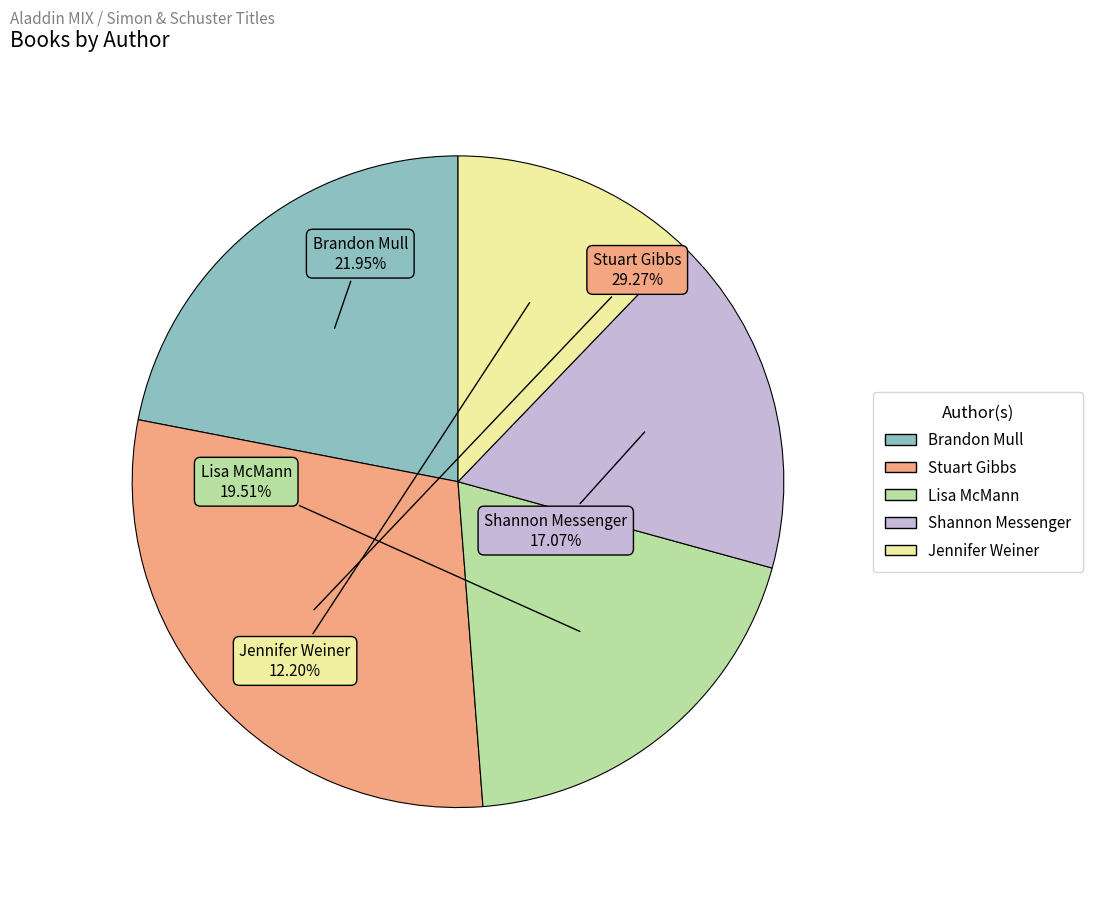

Is there any slice that represents more than half of the pie?

No